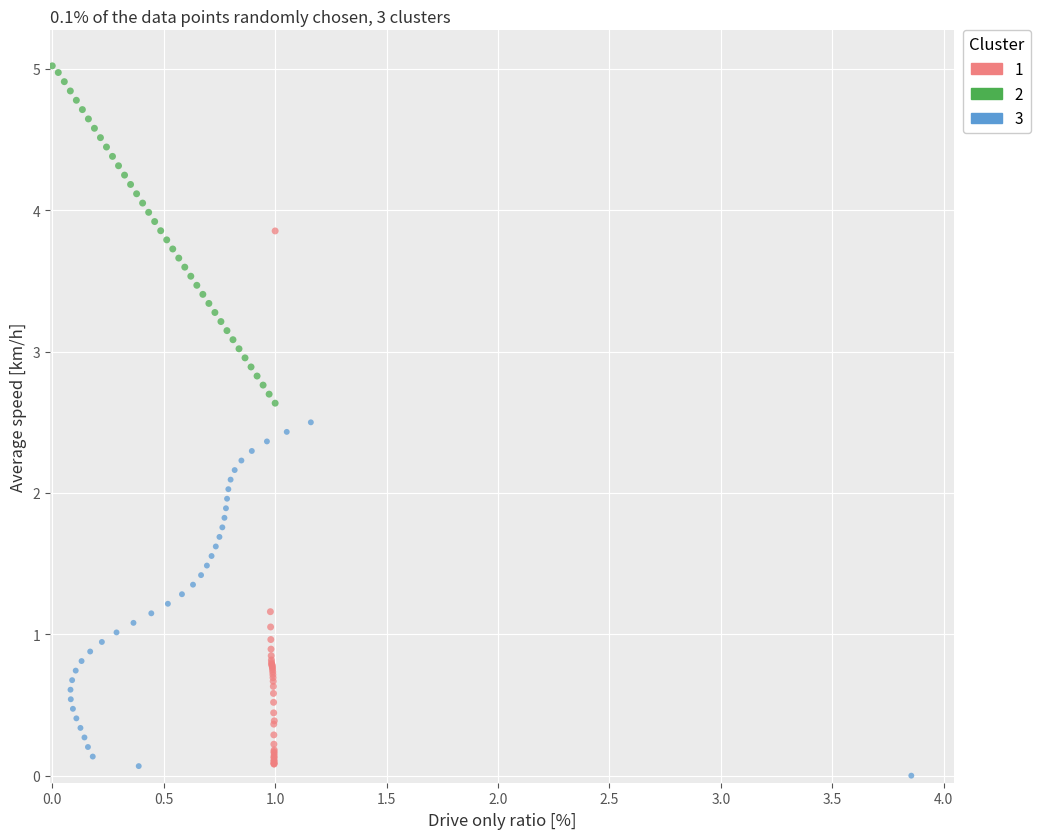

What are all the series names shown in the legend?

1, 2, 3